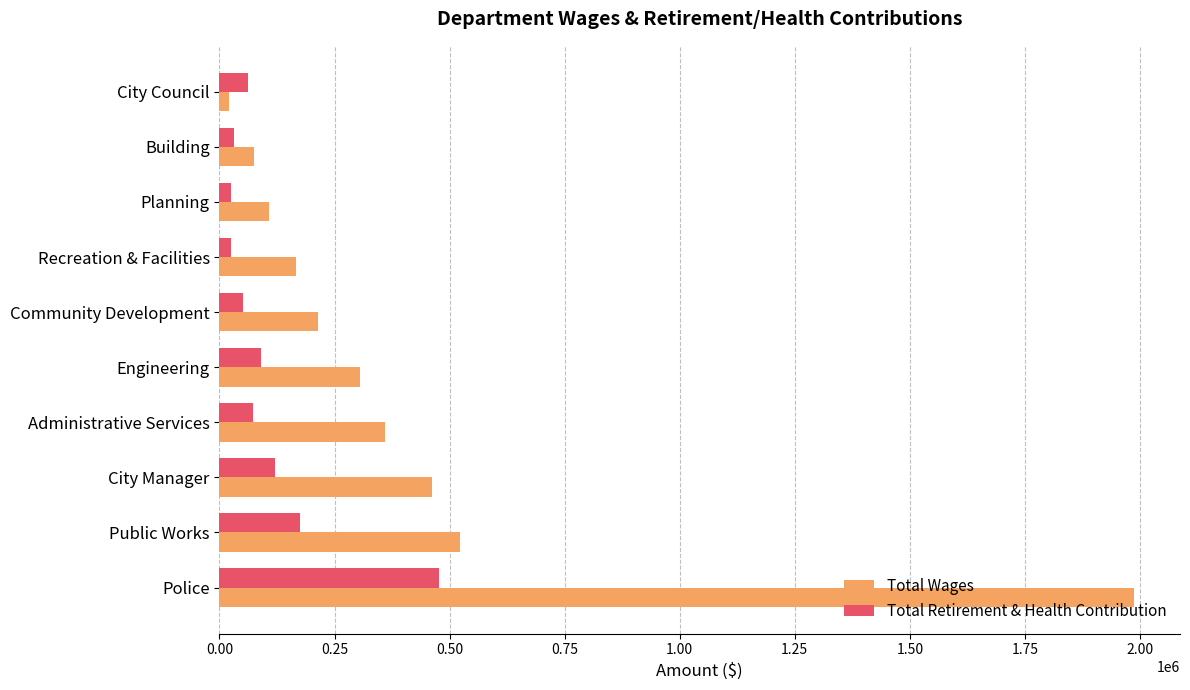

At which category is the sum across all series the highest?

Police